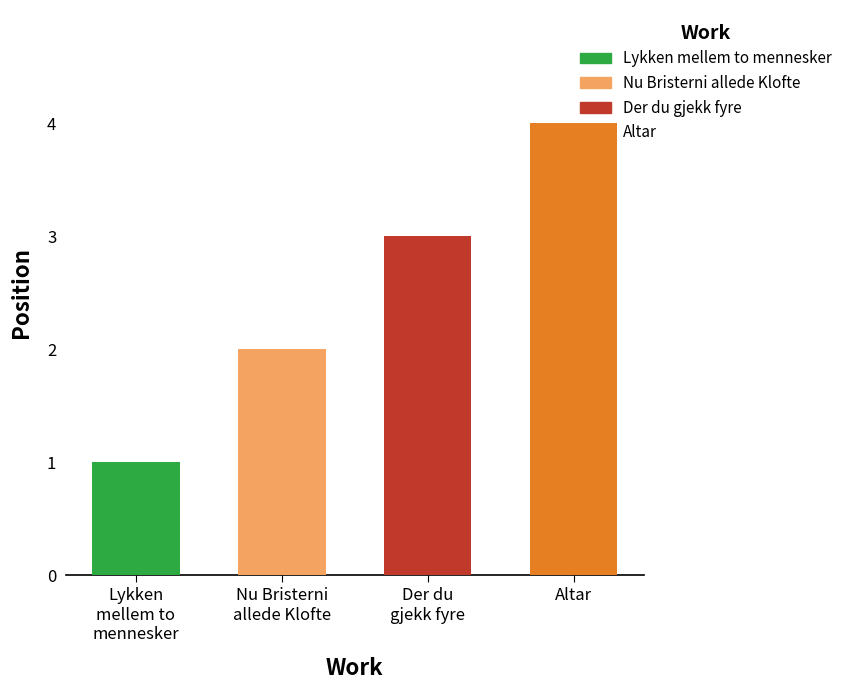

List the labels in order of value, largest first.

Altar, Der du gjekk fyre, Nu Bristerni allede Klofte, Lykken mellem to mennesker